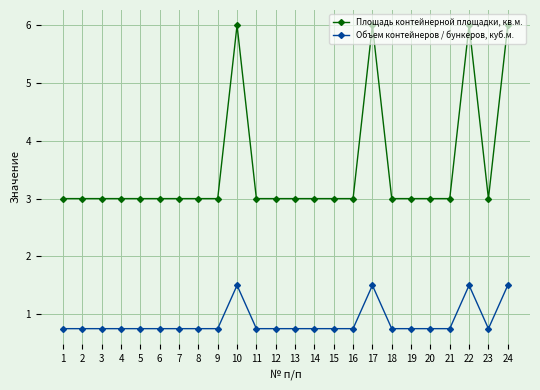

True or false: Площадь контейнерной площадки, кв.м. and Объем контейнеров / бункеров, куб.м. cross at least once.

False